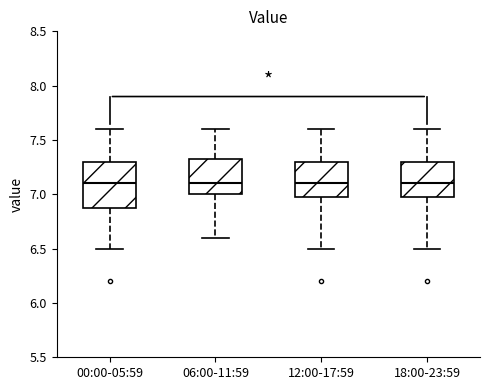

Where is the upper edge of the box for 06:00-11:59 on the y-axis? The values are not printed on the chart, so give them approximately, as read against the axis.

7.35